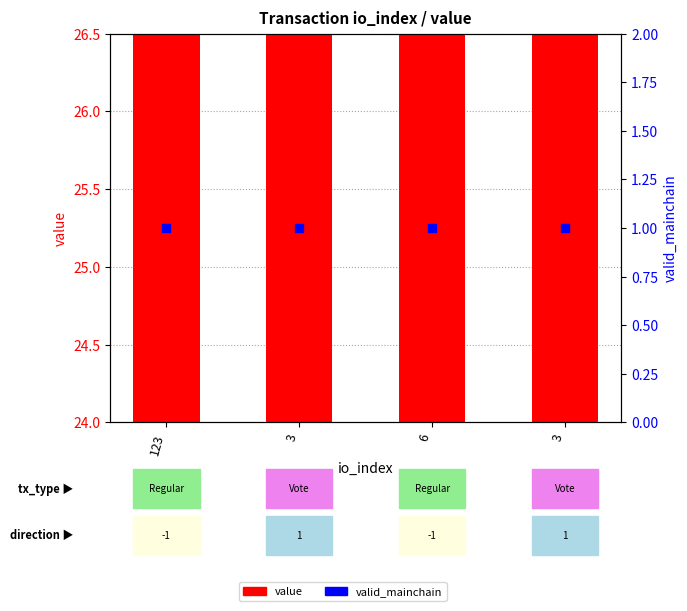

What is the total value across all series at 6?

26.5